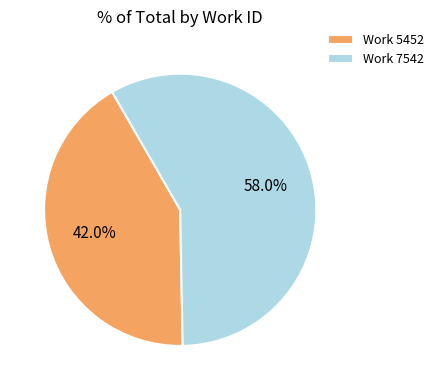

What is the largest slice in the pie chart?

Work 7542